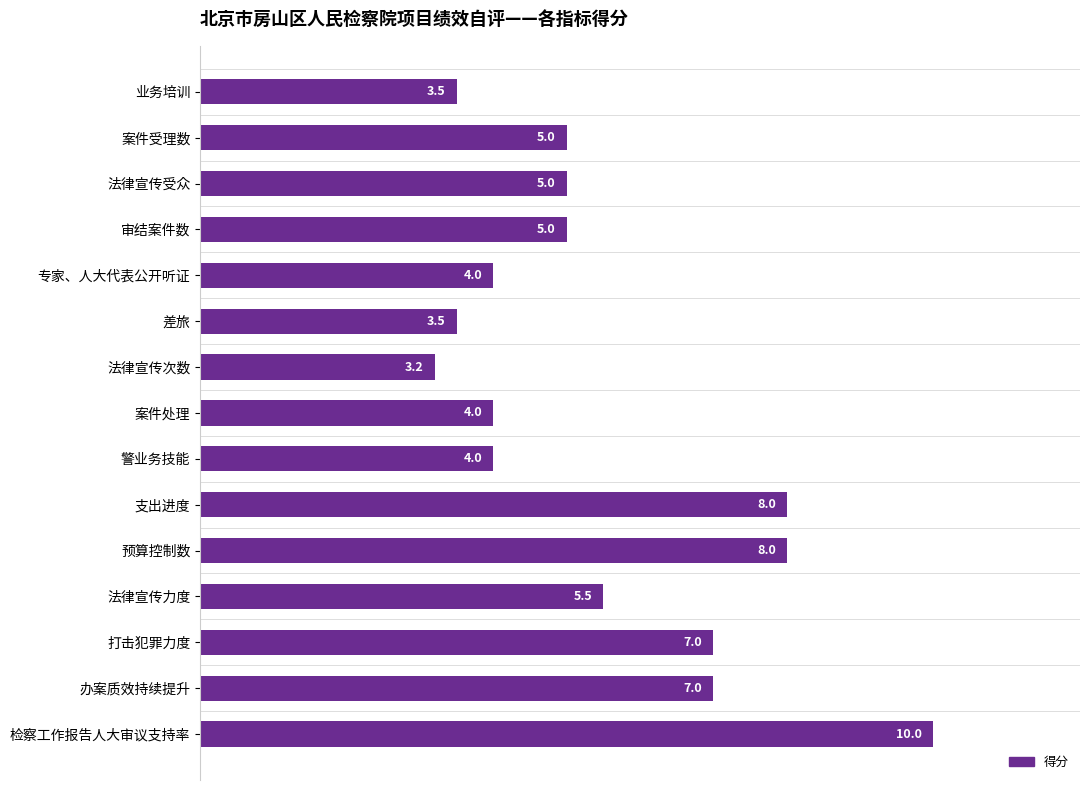

What is the difference between the maximum and minimum values?

6.8